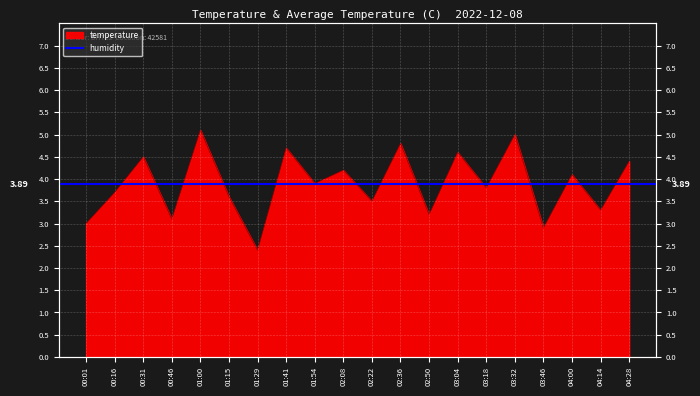

Reading right to left, what are all the values shown in this chart?

04:28=4.4	04:14=3.3	04:00=4.1	03:46=2.9	03:32=5.0	03:18=3.8	03:04=4.6	02:50=3.2	02:36=4.8	02:22=3.5	02:08=4.2	01:54=3.9	01:41=4.7	01:29=2.4	01:15=3.6	01:00=5.1	00:46=3.1	00:31=4.5	00:16=3.7	00:01=3.0